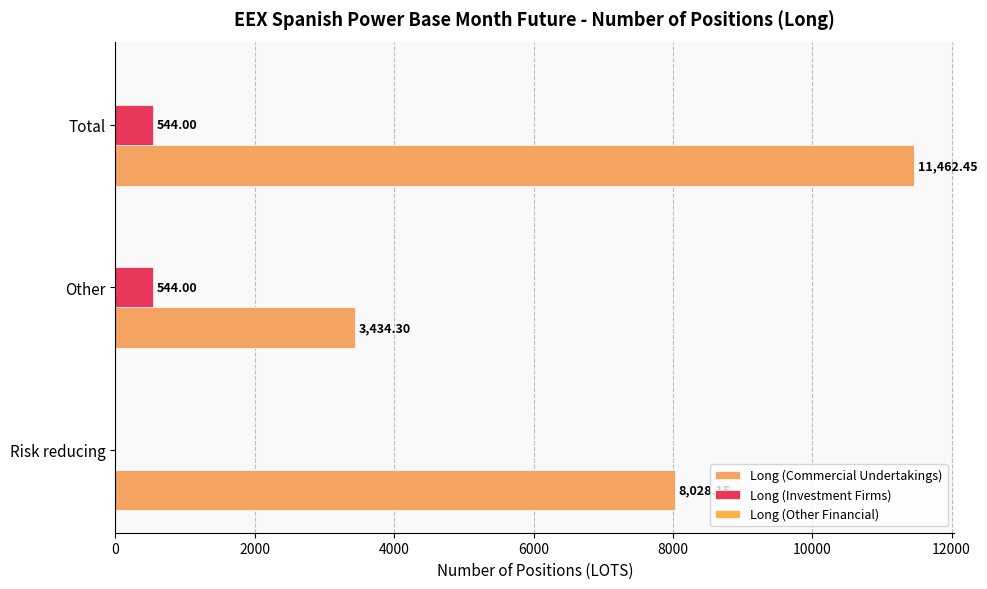

Reading left to right, list all the values displayed in this chart.

Long (Commercial Undertakings): 8028.1	3434.3	11462.5
Long (Investment Firms): 0.0	544.0	544.0
Long (Other Financial): 0.2	0.2	0.2